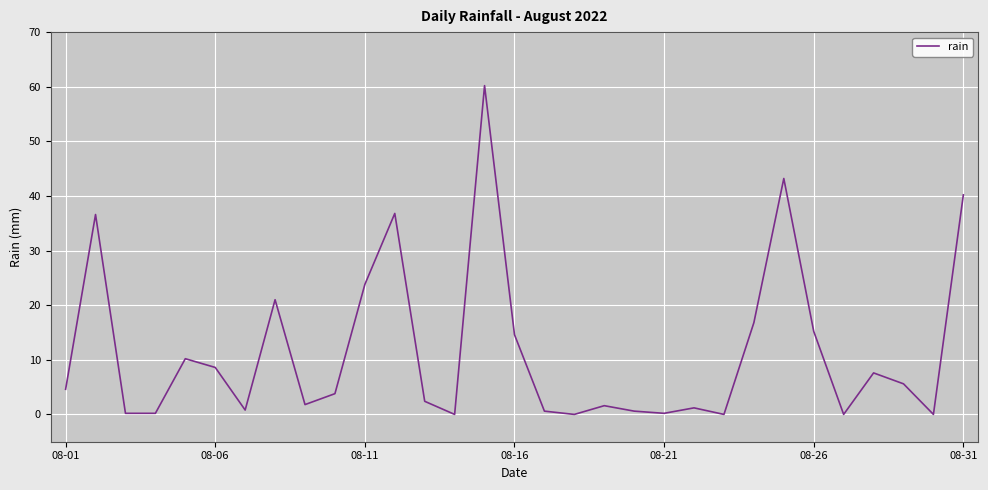

What is the greatest value displayed?

60.2